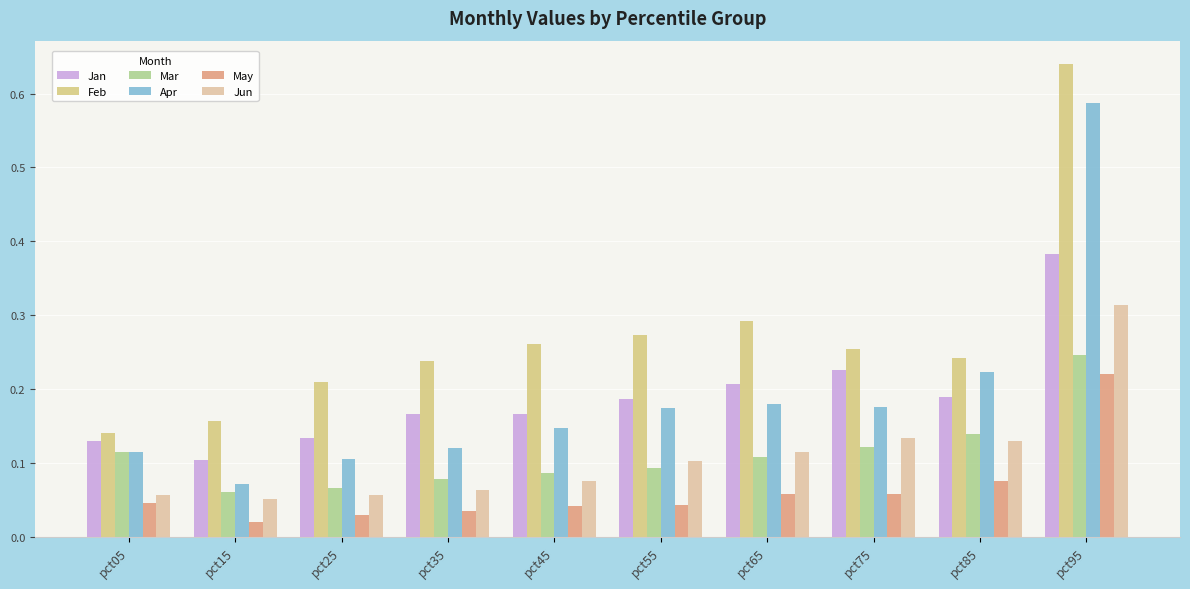

Count the Mar values in the range 0 to 1.

10